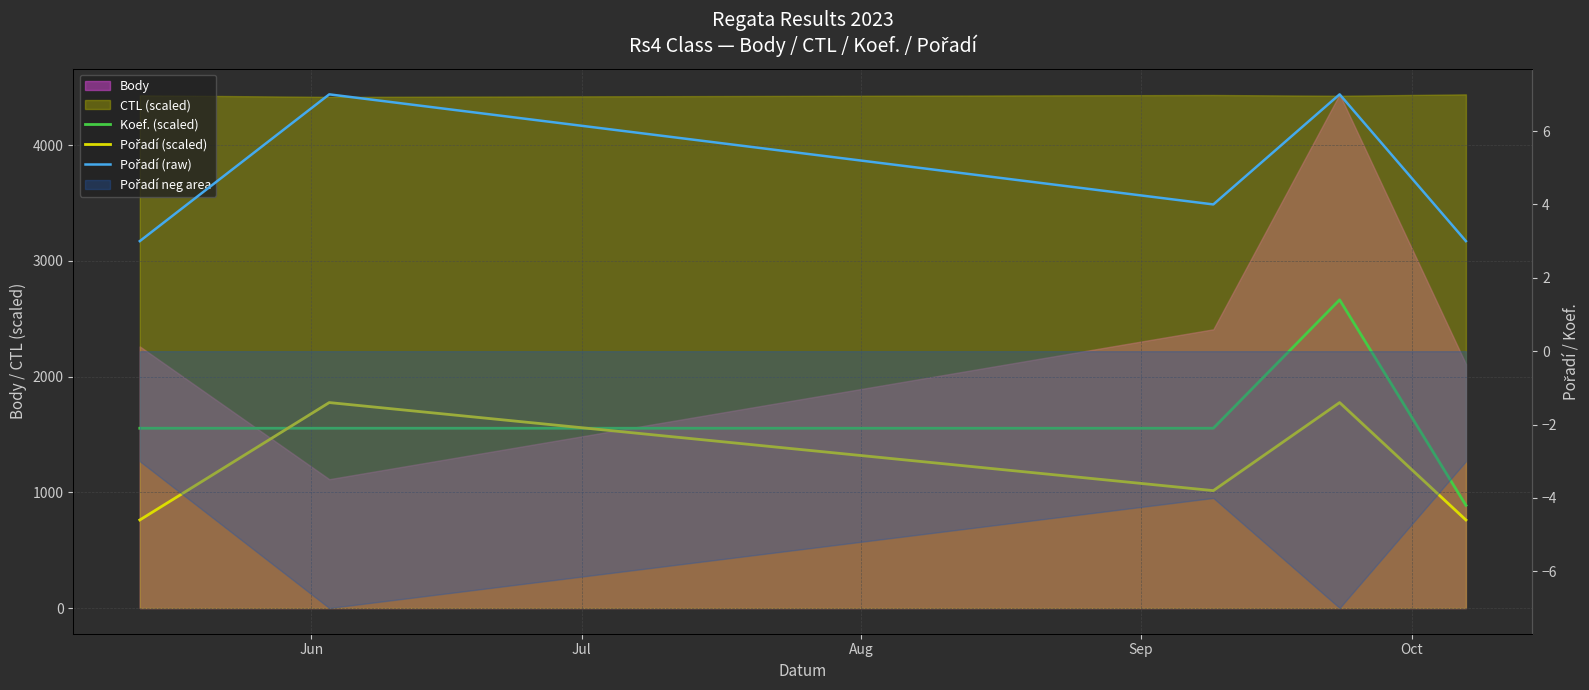

Which label corresponds to the largest value in the chart?

Sep